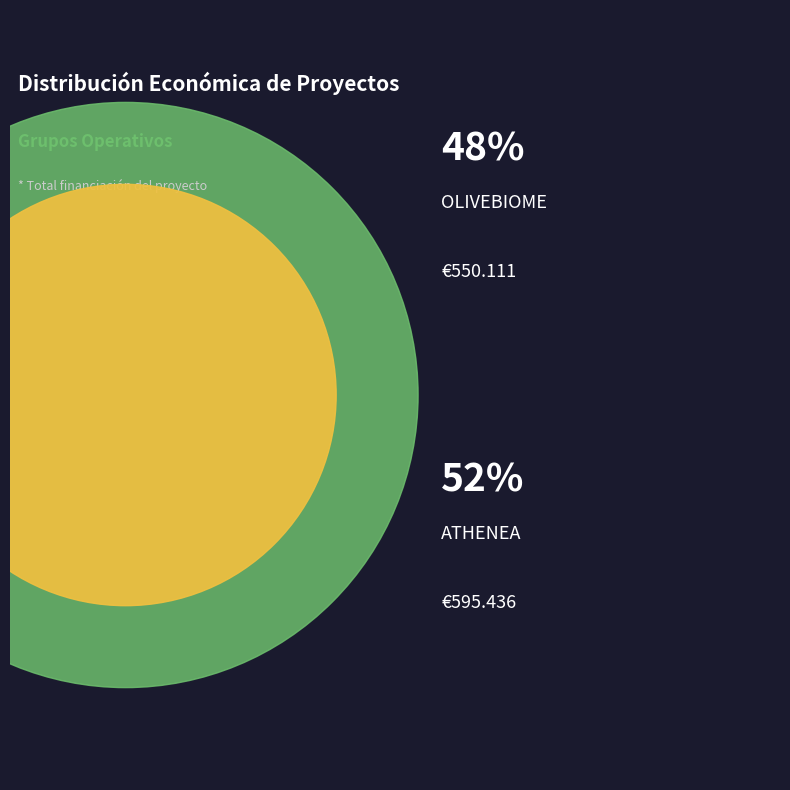

What is the smallest slice in the pie chart?

OLIVEBIOME